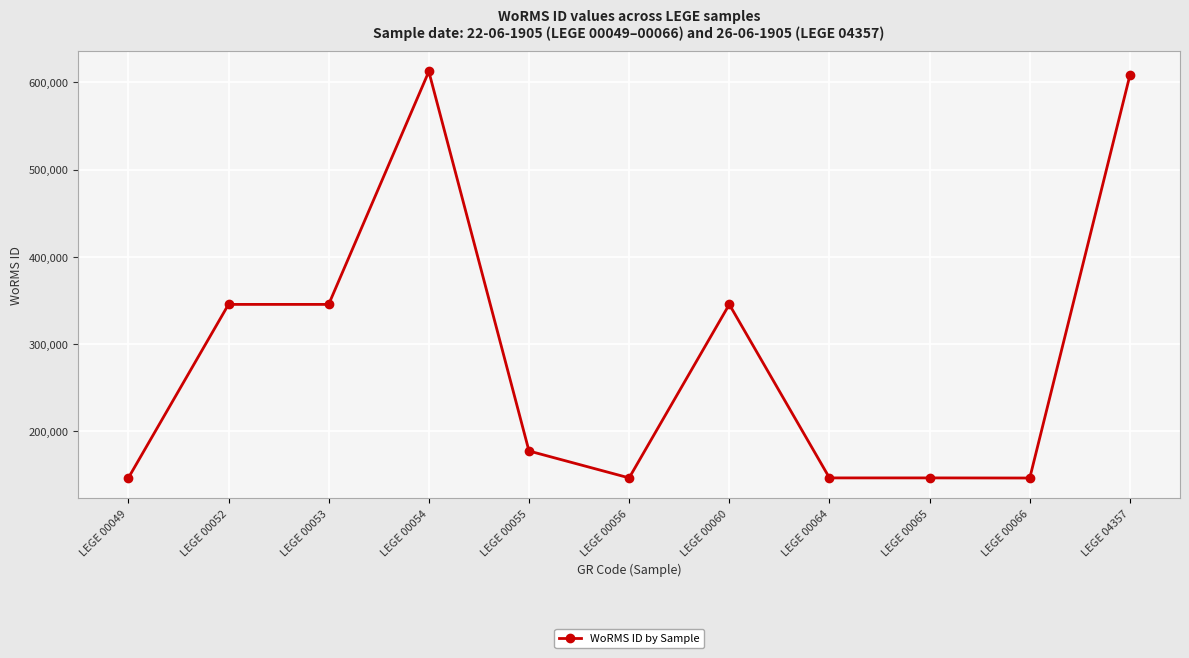

True or false: the data has more than 0 interior local peaks.

True